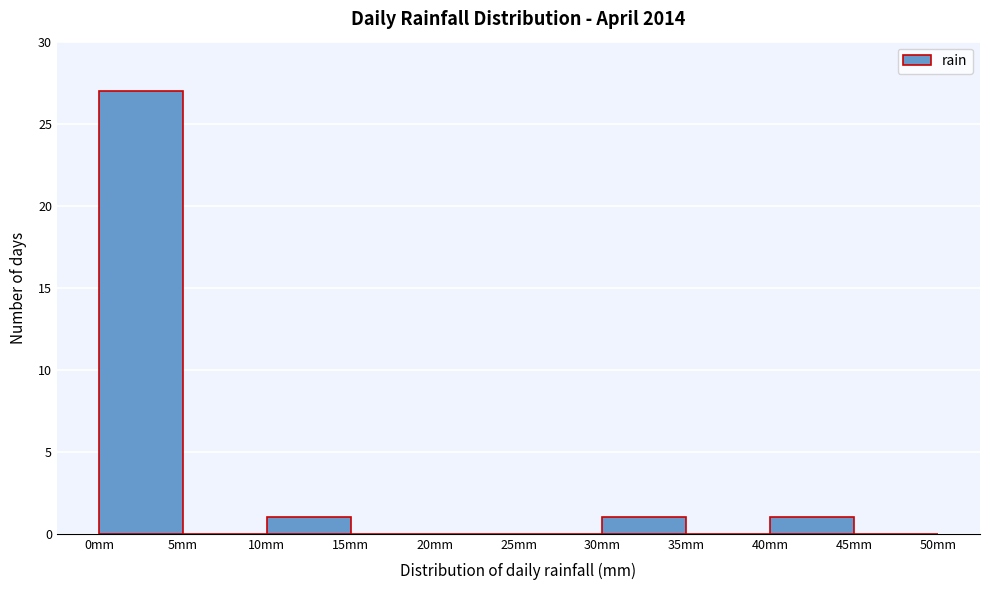

Which range on the x-axis has the tallest bar?

0 to 5